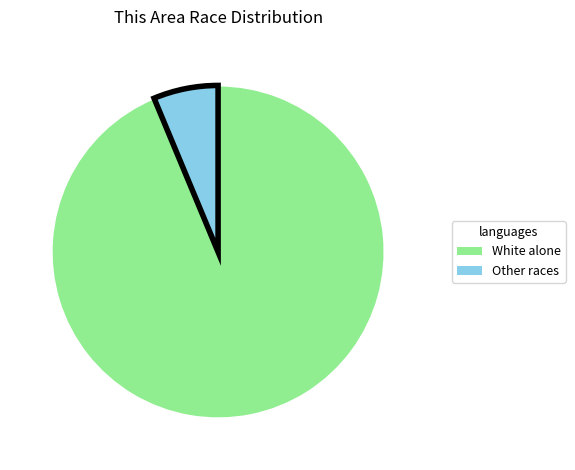

Does any single category account for the majority?

Yes